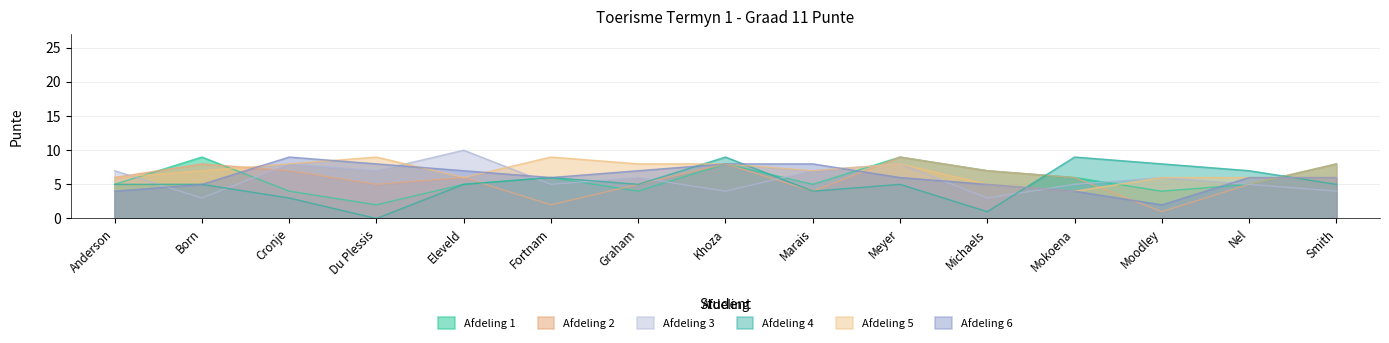

How many data points in Afdeling 3 are less than 6?

7